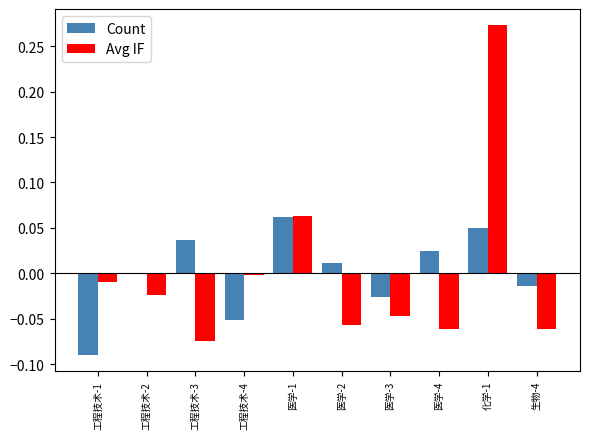

What position from the left is 医学-3?

7